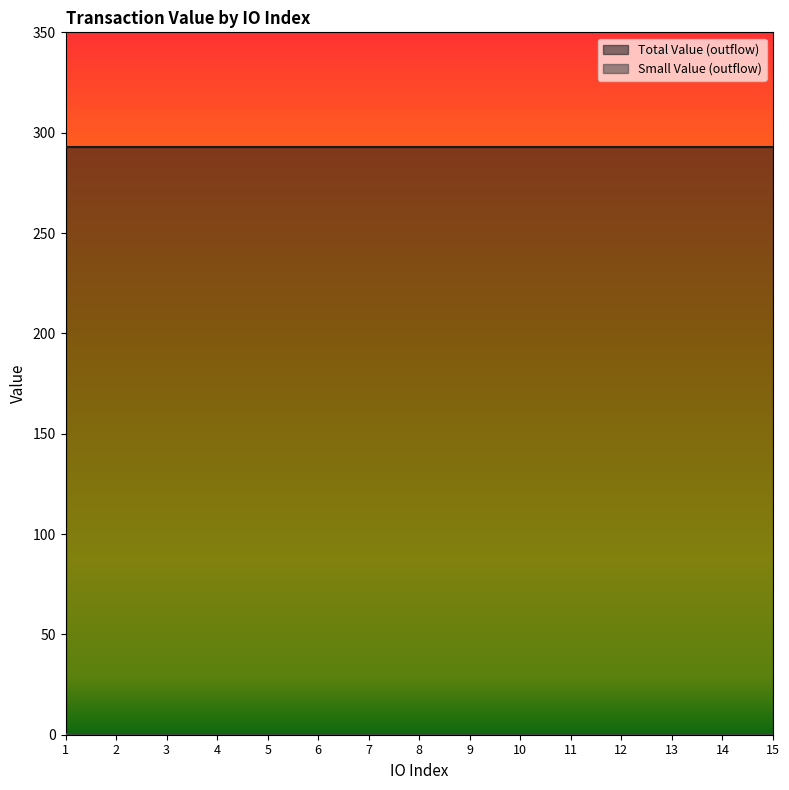

True or false: Total Value (outflow) has a value of 292.7 at 8.

True